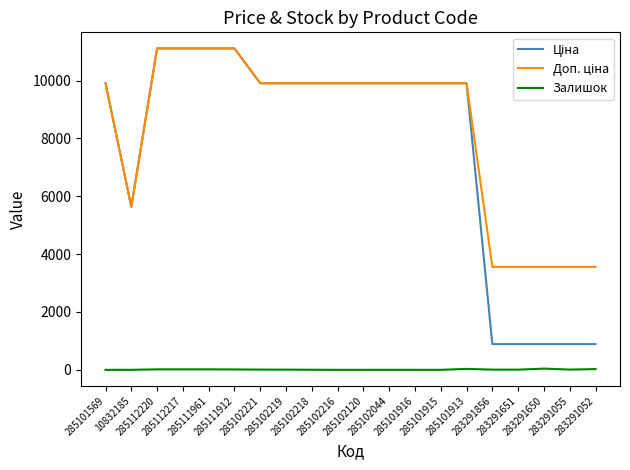

What is the maximum value shown in the chart?

11113.6